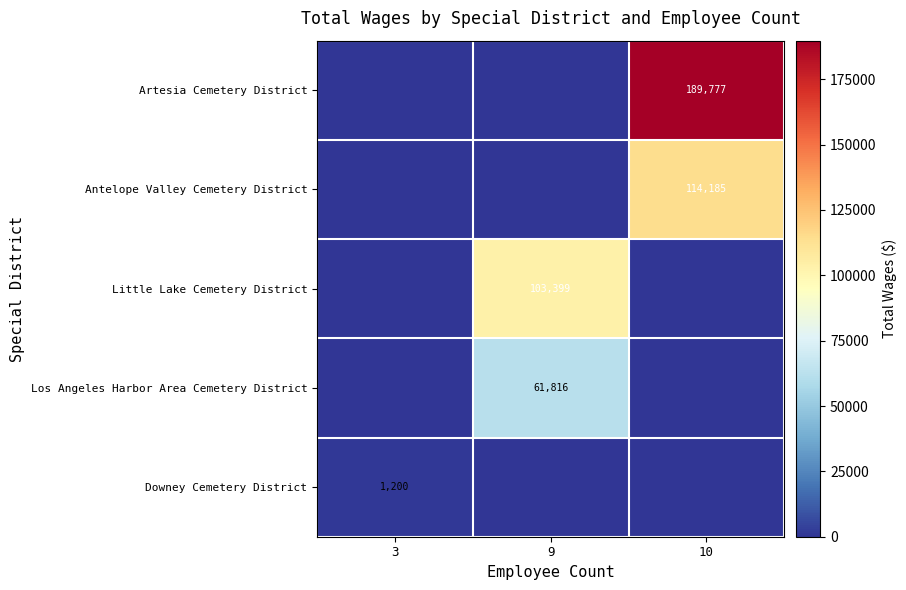

Between 3 and 10, which is larger?

10